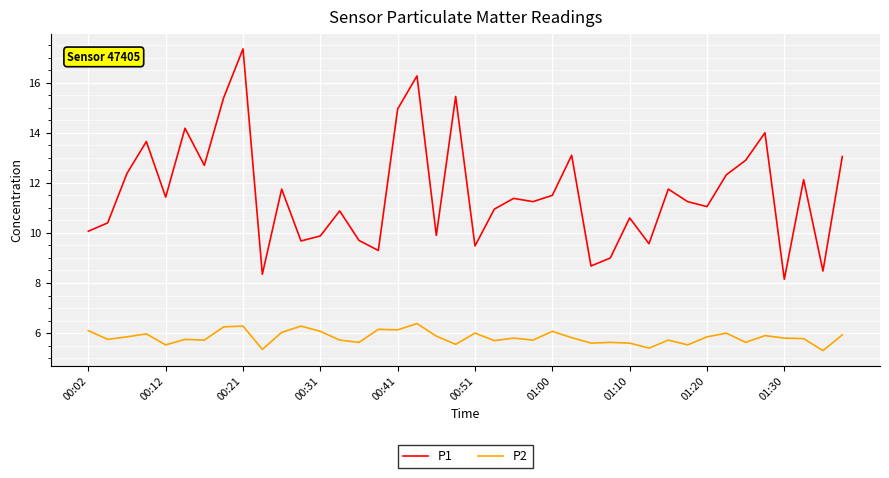

Which series has the widest spread of values?

P1